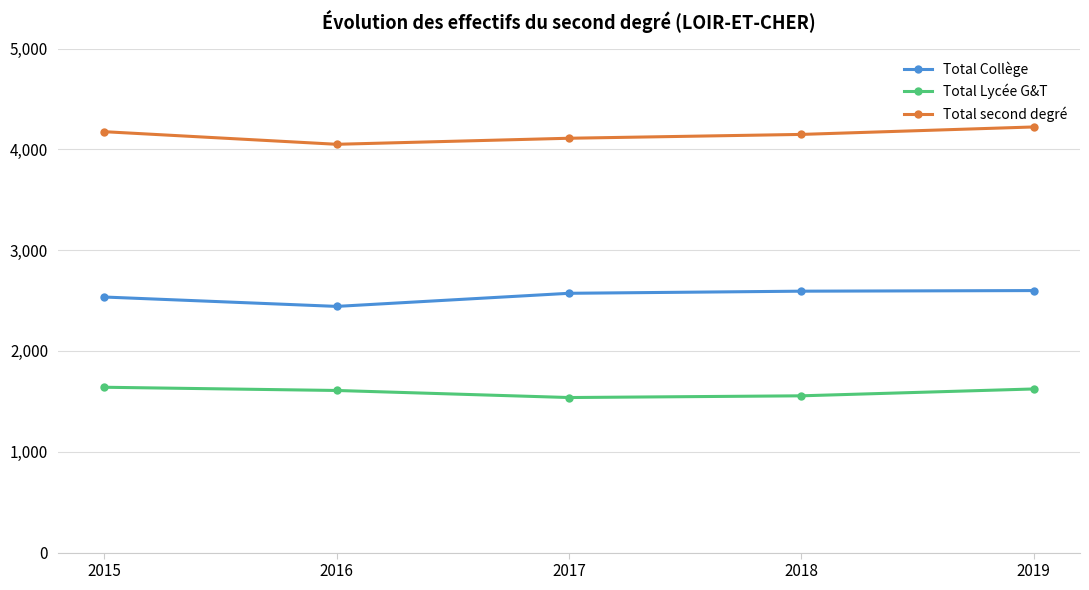

What is the lowest value of the Total second degré series?

4050